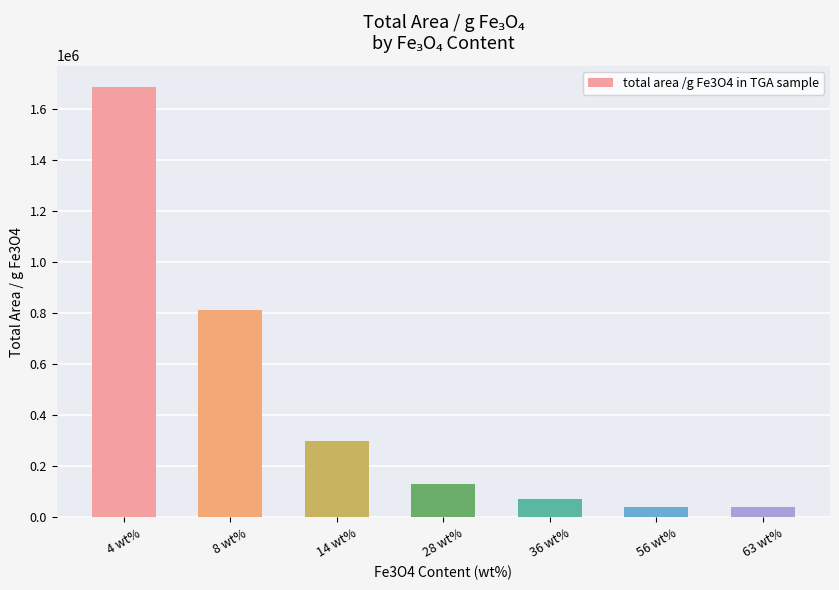

What is the ratio of the value at 36 wt% to the value at 63 wt%?

1.7